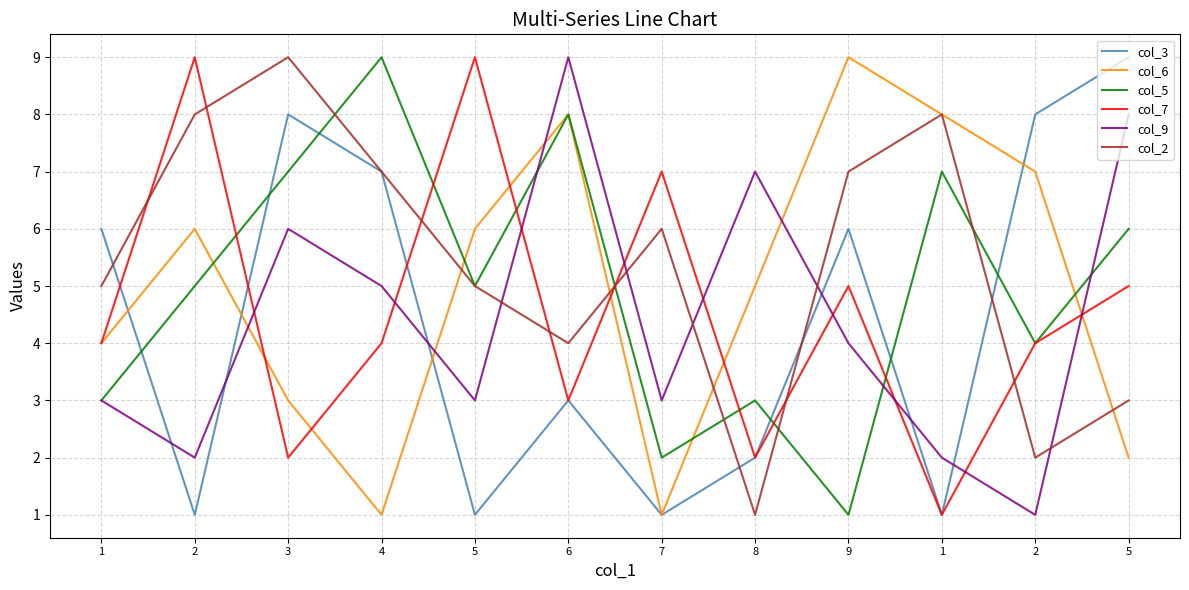

What is the smallest value displayed?

1